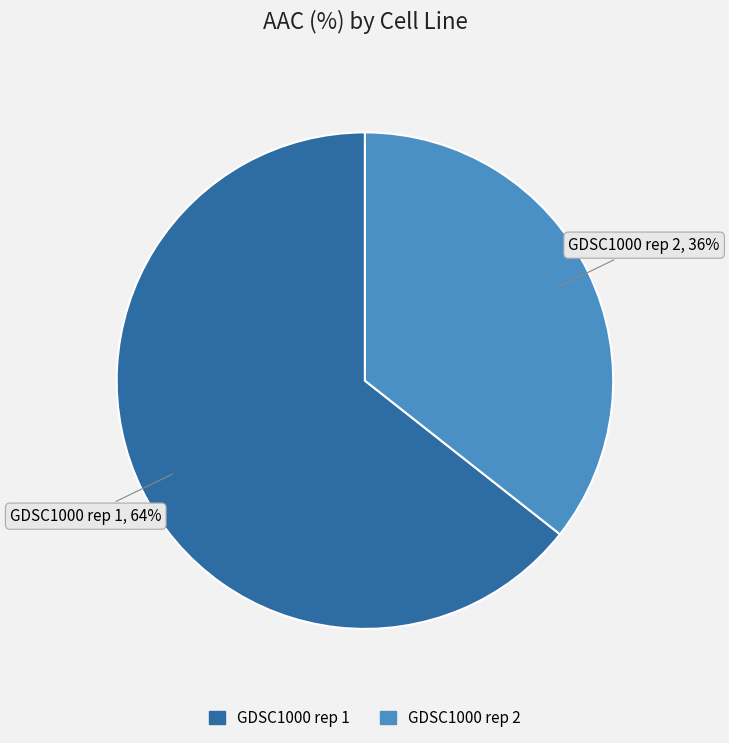

Do GDSC1000 rep 1 and GDSC1000 rep 2 together represent more than half of the pie?

Yes